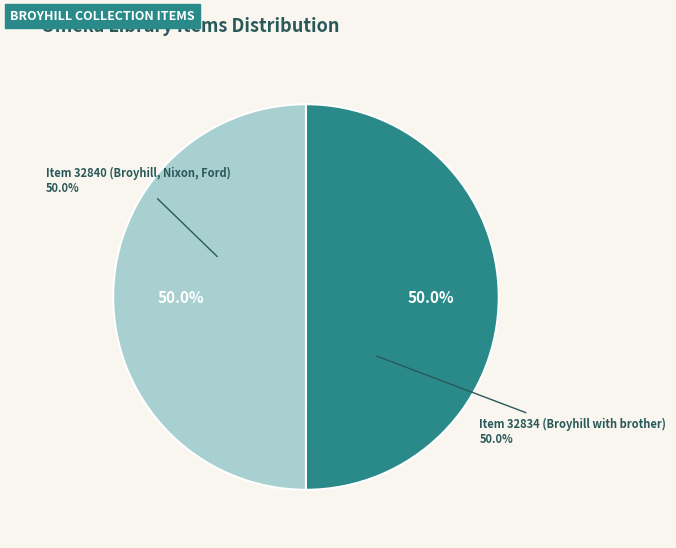

What is the largest slice in the pie chart?

Item 32840 (Broyhill, Nixon, Ford)